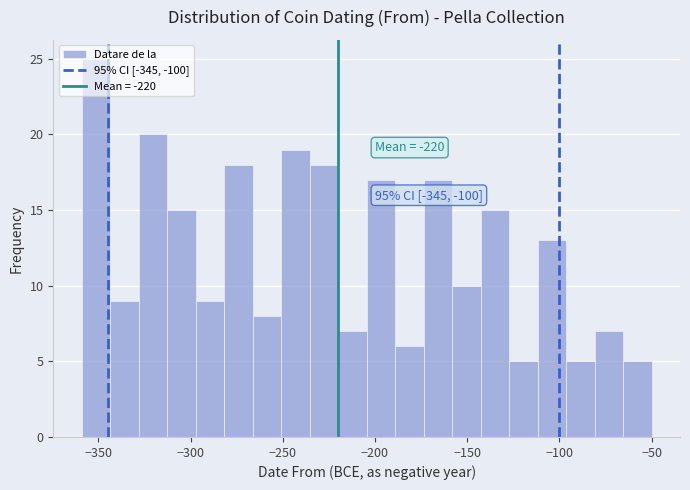

Read against the x-axis, roughly where is the centre of the tallest bar?

-350